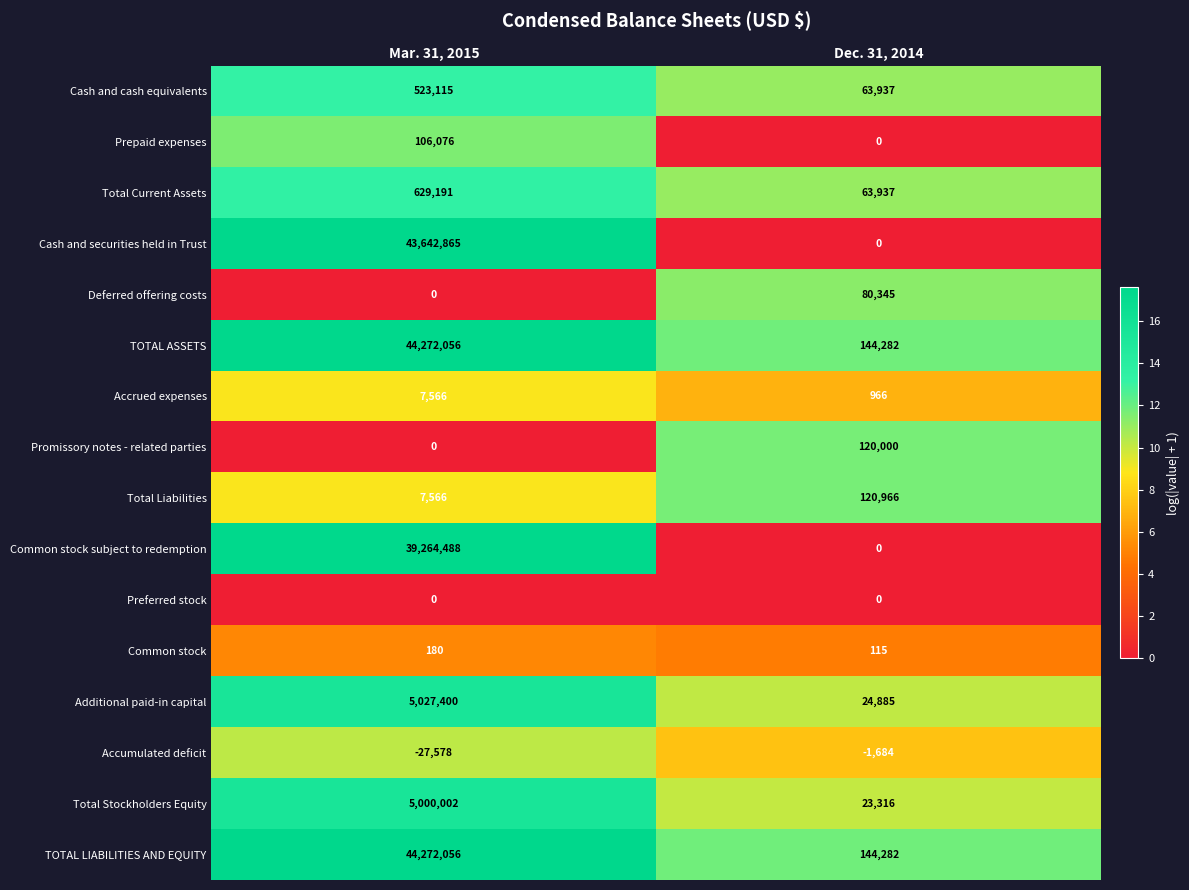

Count the number of categories in the chart.

2